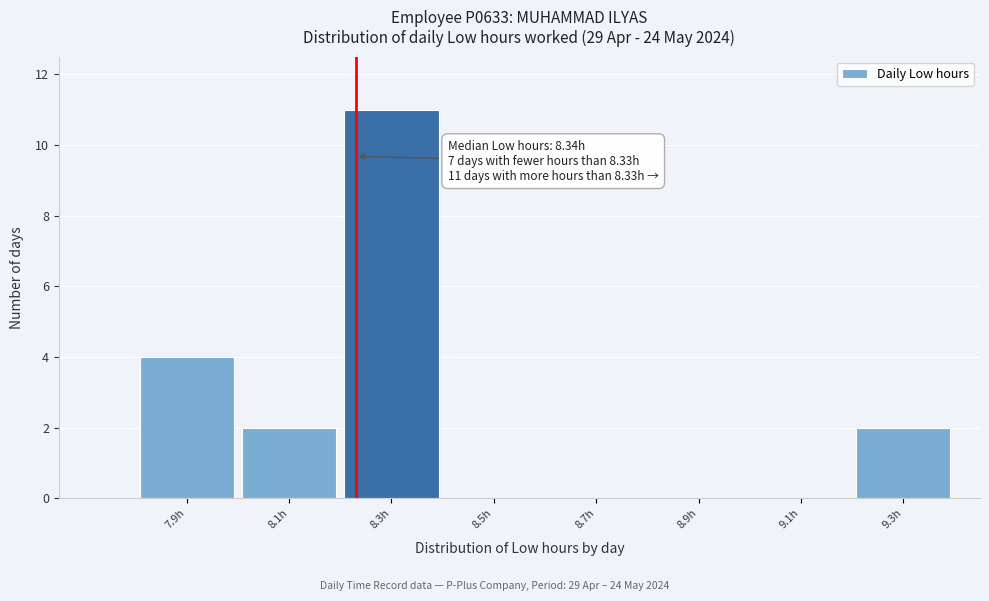

Reading left to right, what are all the values shown in this chart?

7.9h=4	8.1h=2	8.3h=11	8.5h=0	8.7h=0	8.9h=0	9.1h=0	9.3h=2